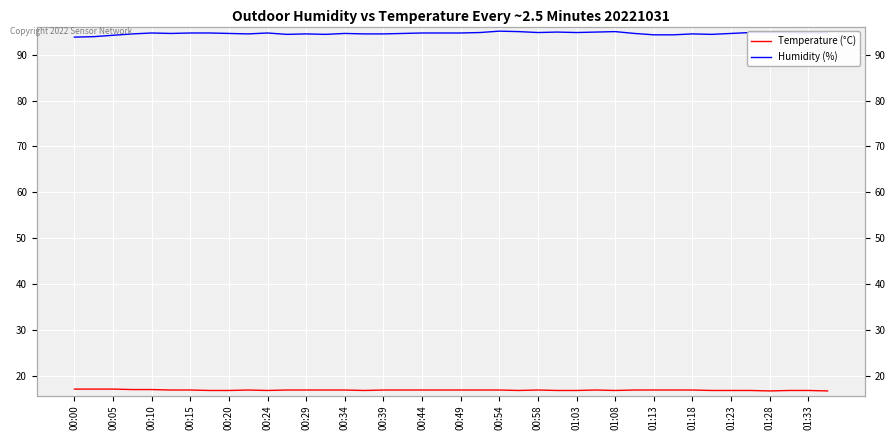

True or false: Humidity (%) and Temperature (°C) intersect in this chart.

False